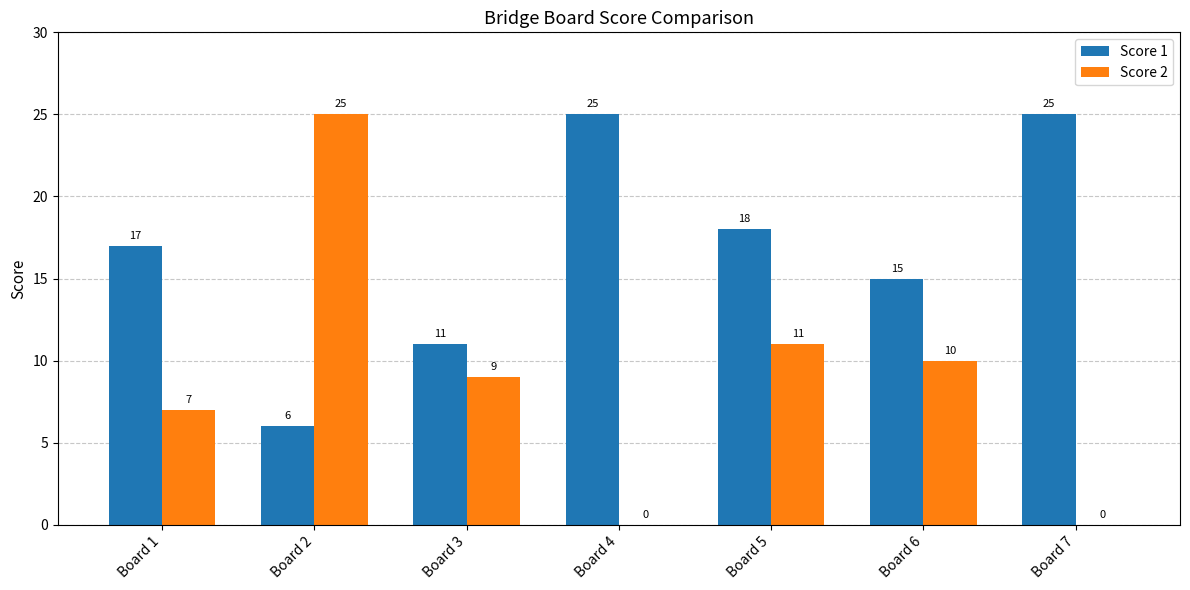

At which category is the sum across all series the highest?

Board 2